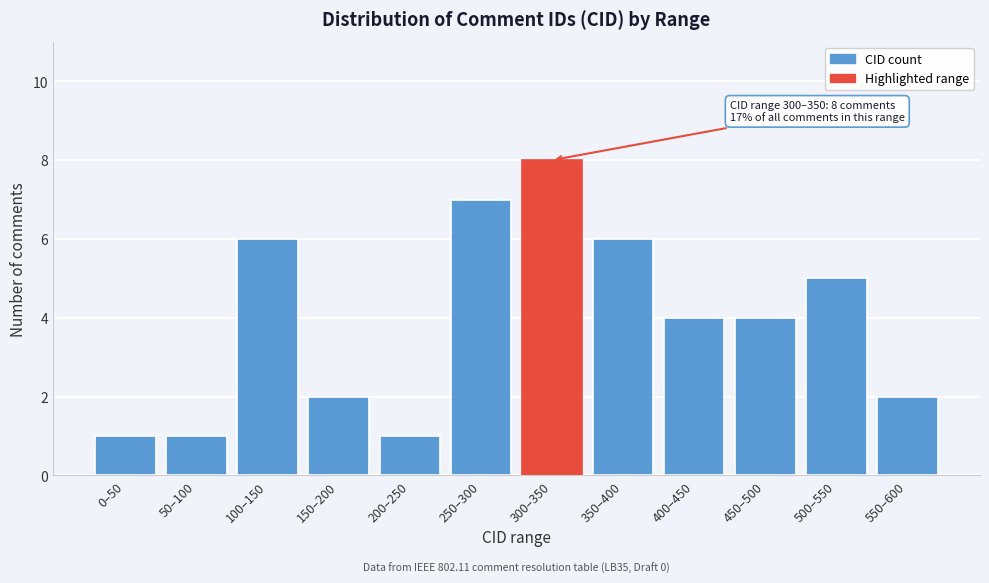

Reading right to left, what are all the values shown in this chart?

550–600=2	500–550=5	450–500=4	400–450=4	350–400=6	300–350=8	250–300=7	200–250=1	150–200=2	100–150=6	50–100=1	0–50=1